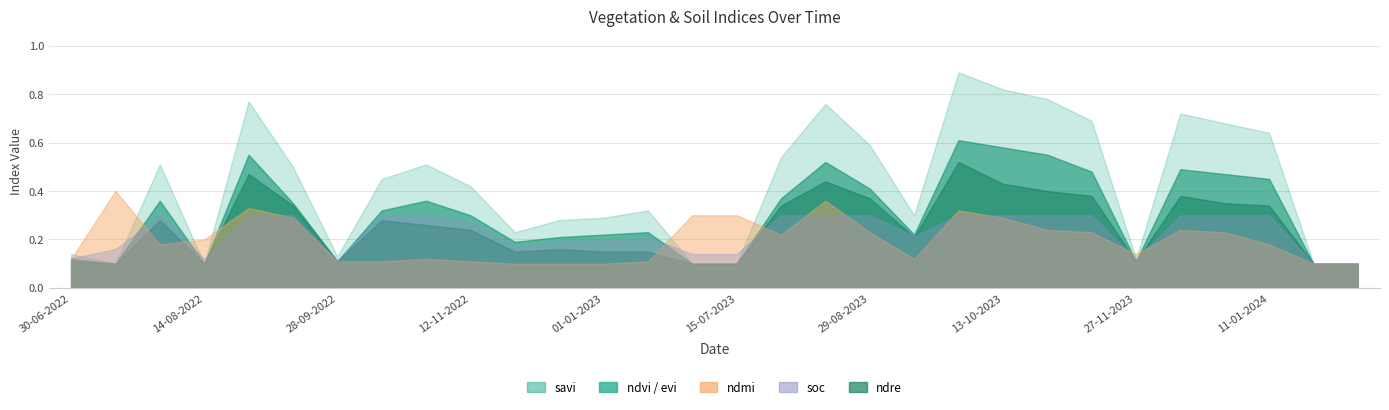

Which series ends up on top after the final intersection of ndvi and ndmi?

ndvi